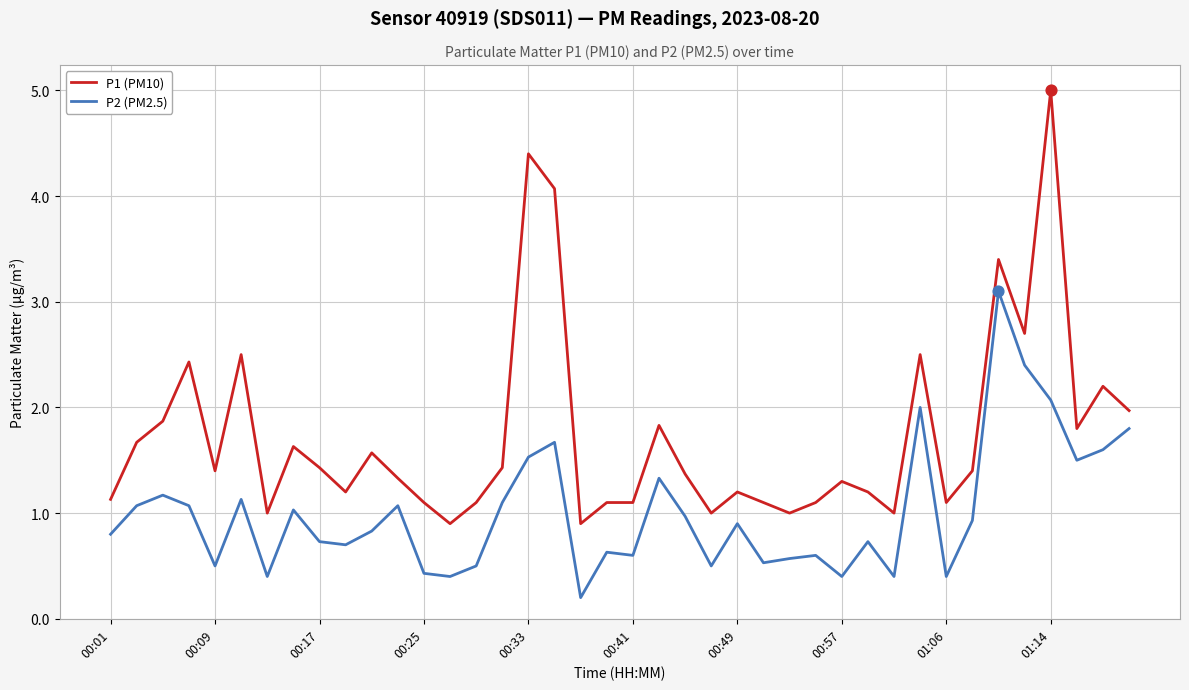

Which series has the widest spread of values?

P1 (PM10)